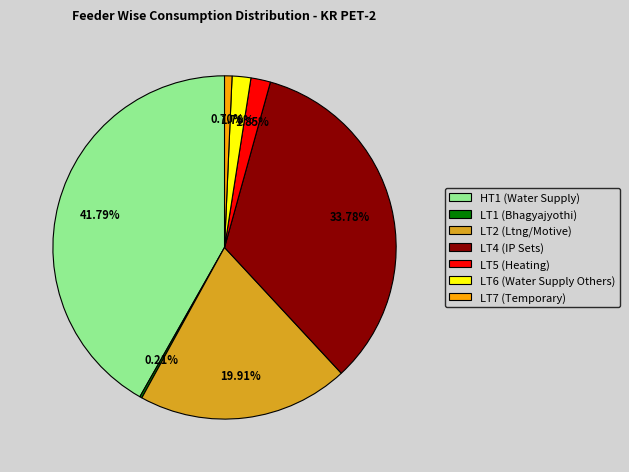

Which has a higher value, HT1 (Water Supply) or LT6 (Water Supply Others)?

HT1 (Water Supply)